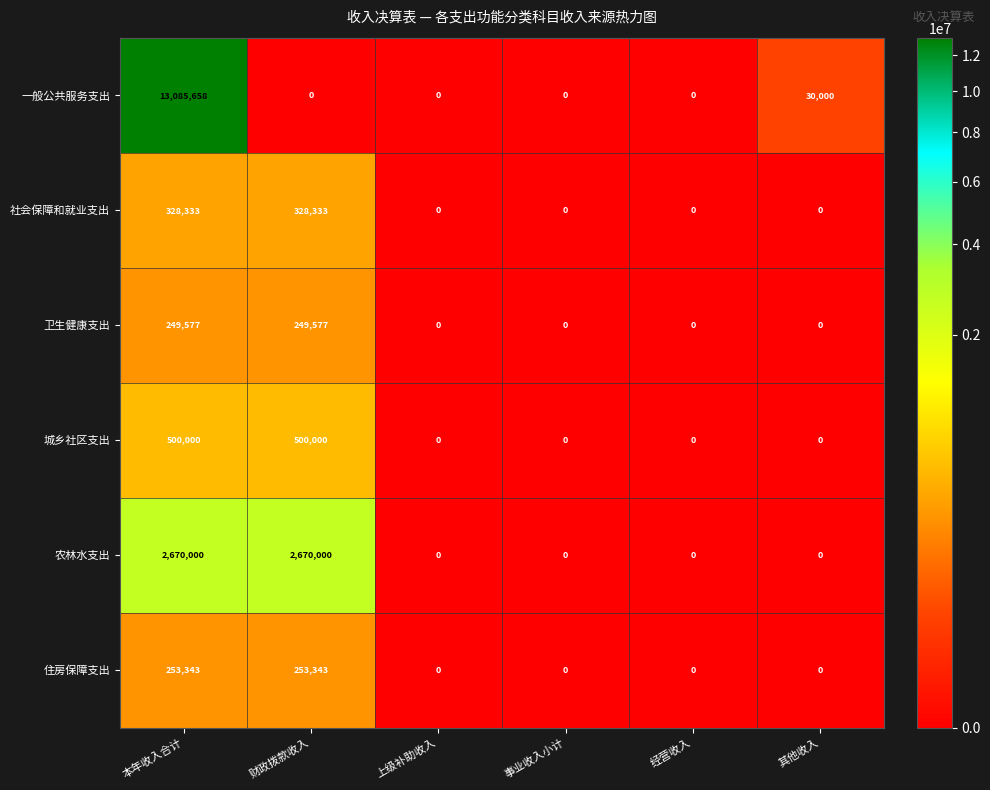

The value of 社会保障和就业支出 at 事业收入小计 is -213777. True or false?

False